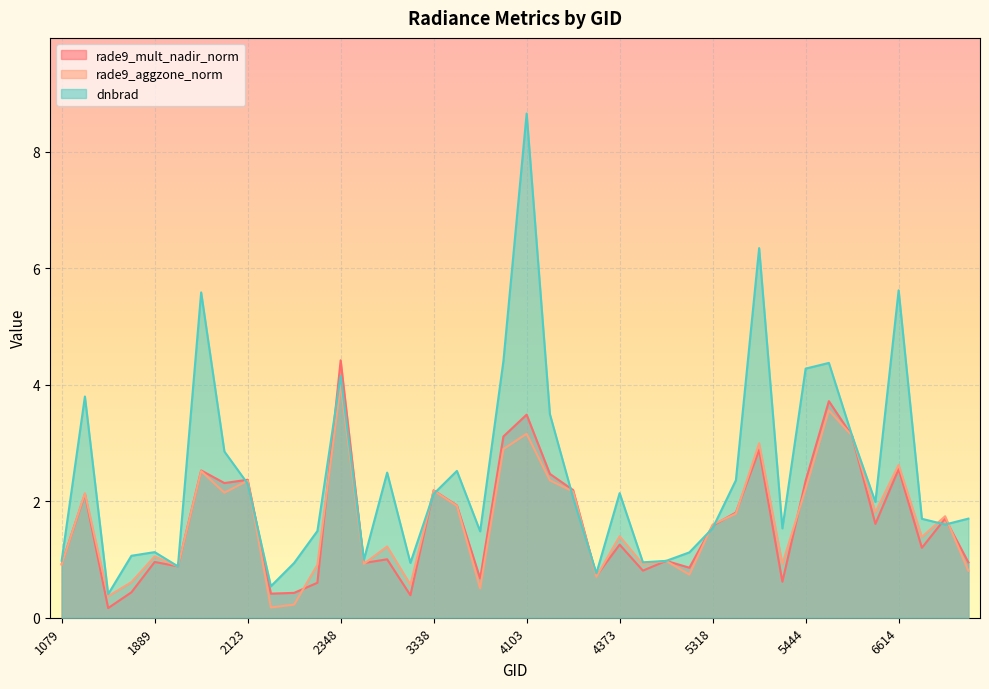

How many lines are shown in the chart?

3